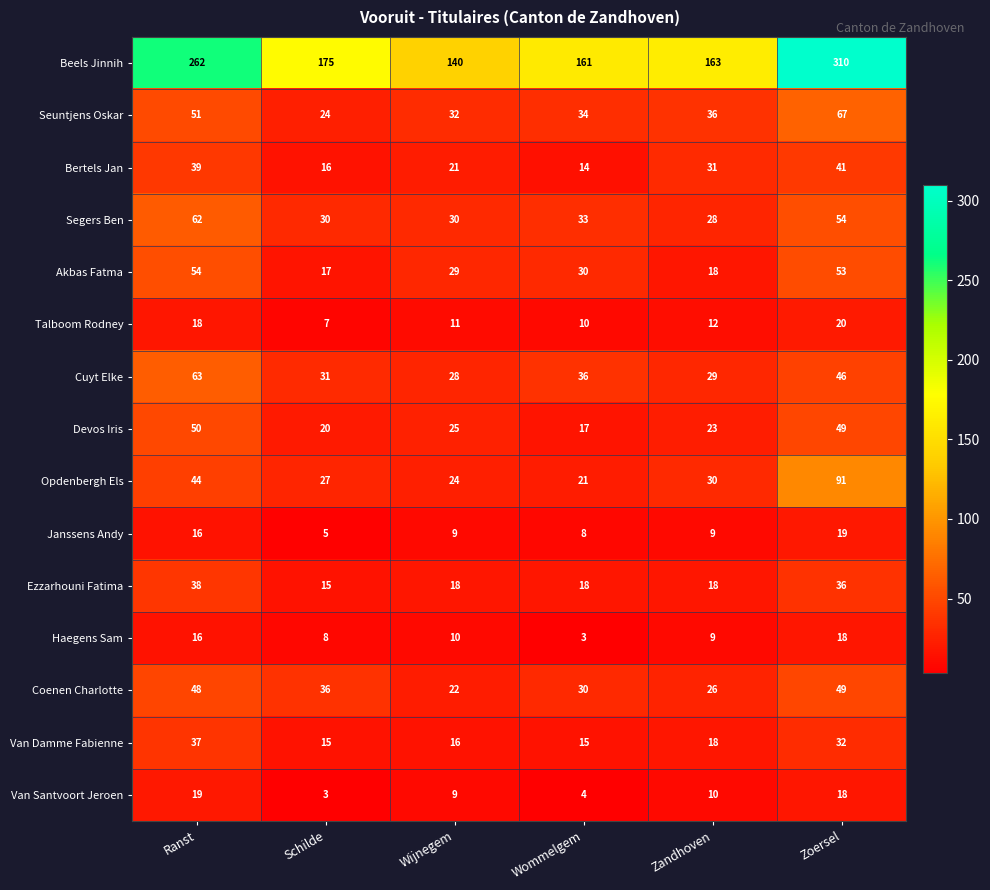

Where does the Akbas Fatma series first go above 30?

Ranst